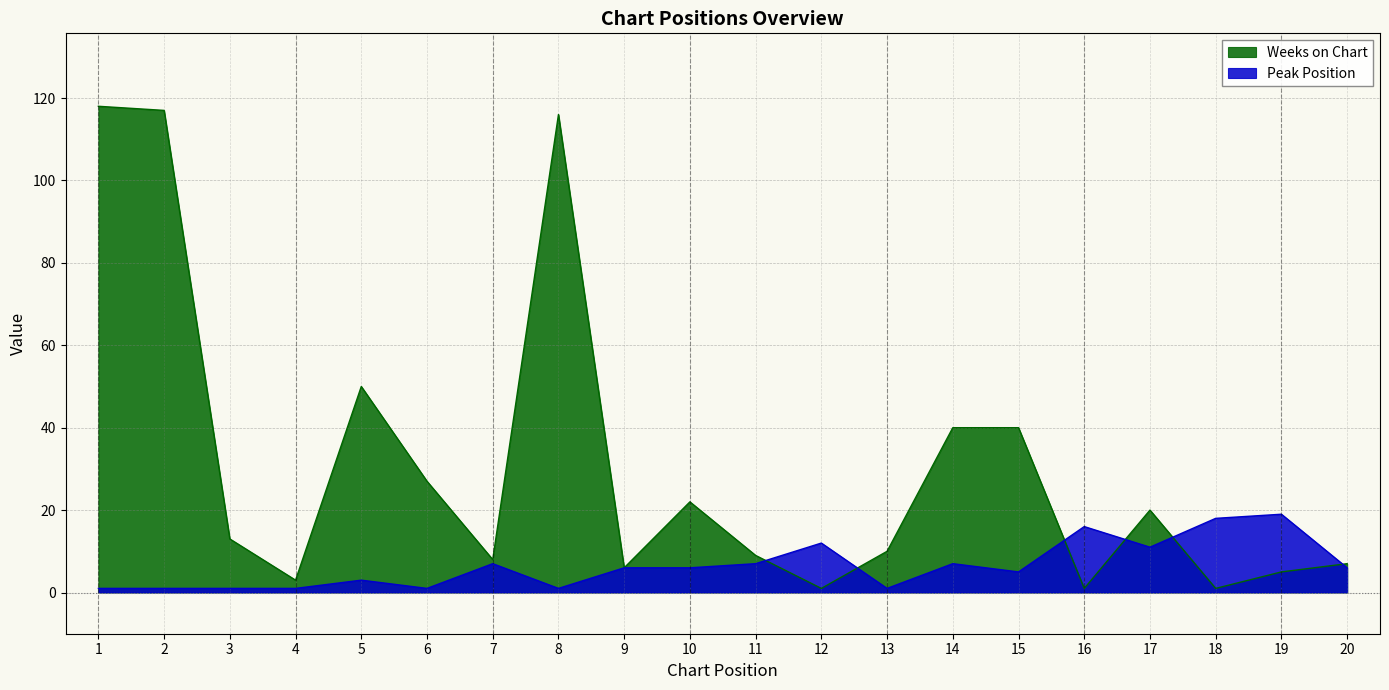

Reading right to left, what are all the values shown in this chart?

Peak Position: 20=6	19=19	18=18	17=11	16=16	15=5	14=7	13=1	12=12	11=7	10=6	9=6	8=1	7=7	6=1	5=3	4=1	3=1	2=1	1=1
Weeks on Chart: 20=7	19=5	18=1	17=20	16=1	15=40	14=40	13=10	12=1	11=9	10=22	9=6	8=116	7=8	6=27	5=50	4=3	3=13	2=117	1=118